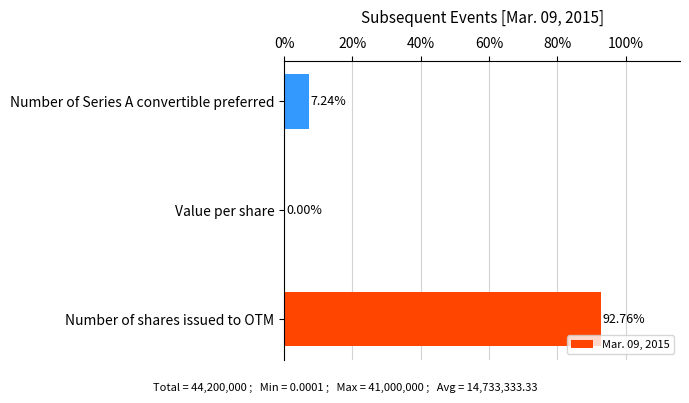

How many data points does each series have?

3